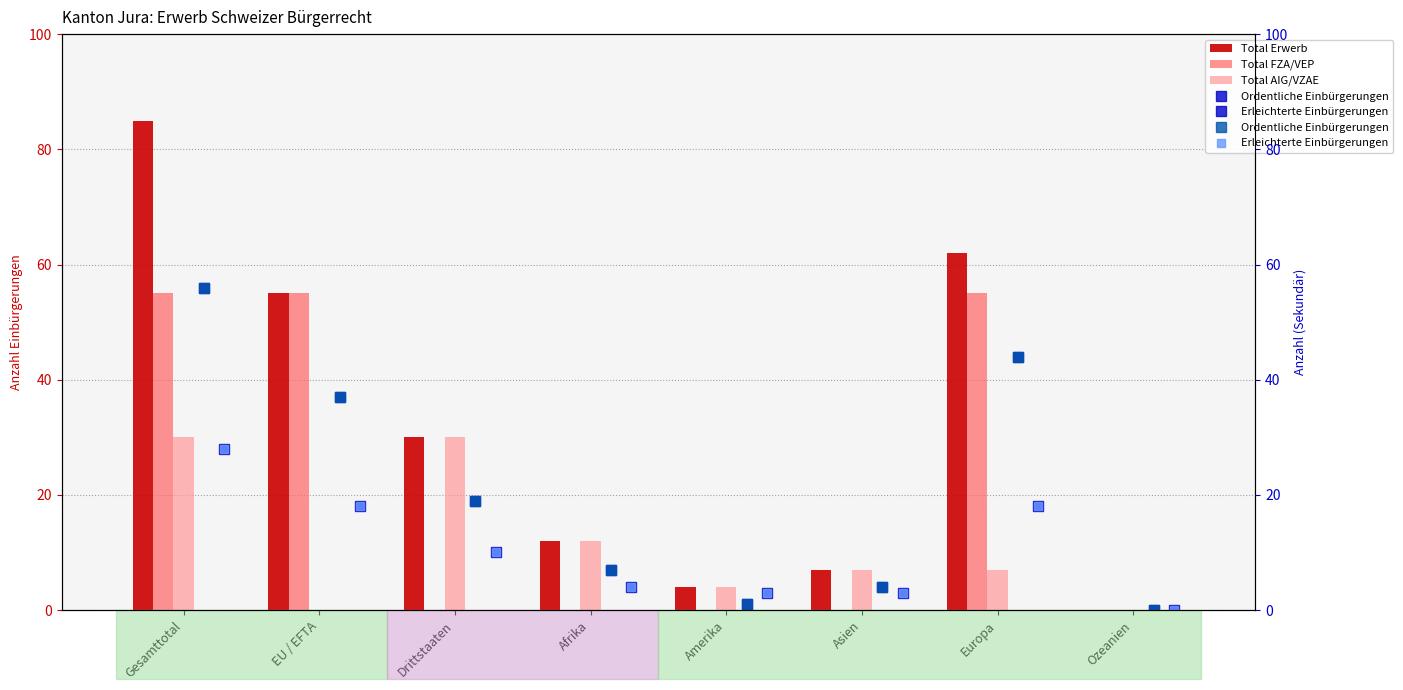

Rank the categories by Total AIG/VZAE value from lowest to highest.

EU / EFTA, Ozeanien, Amerika, Asien, Europa, Afrika, Gesamttotal, Drittstaaten